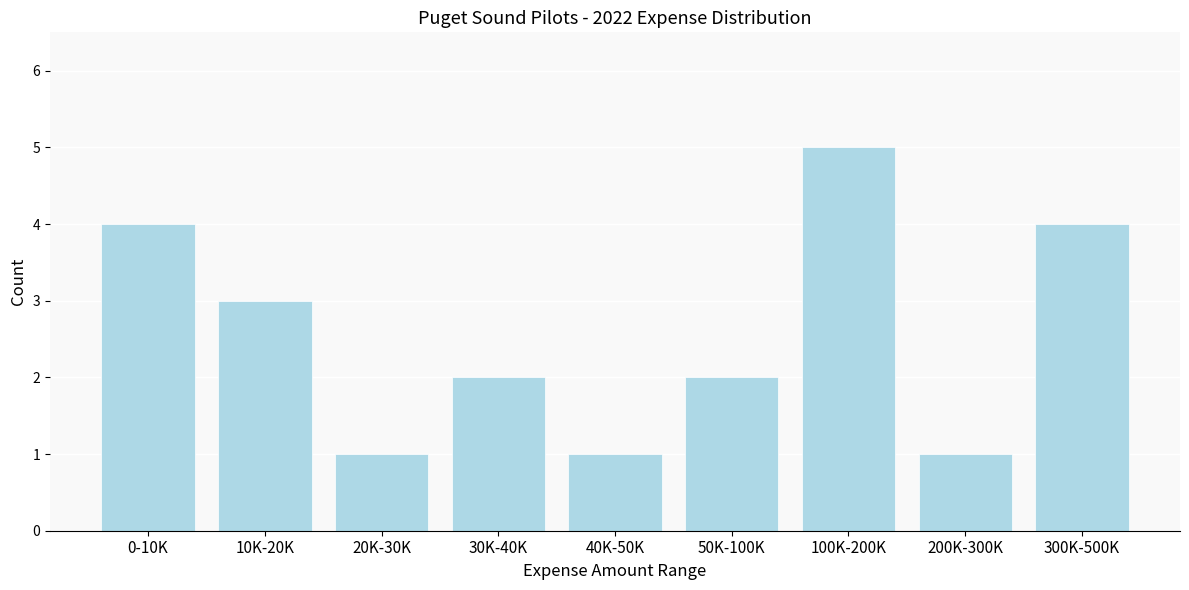

Reading right to left, list all the values displayed in this chart.

300K-500K=4	200K-300K=1	100K-200K=5	50K-100K=2	40K-50K=1	30K-40K=2	20K-30K=1	10K-20K=3	0-10K=4